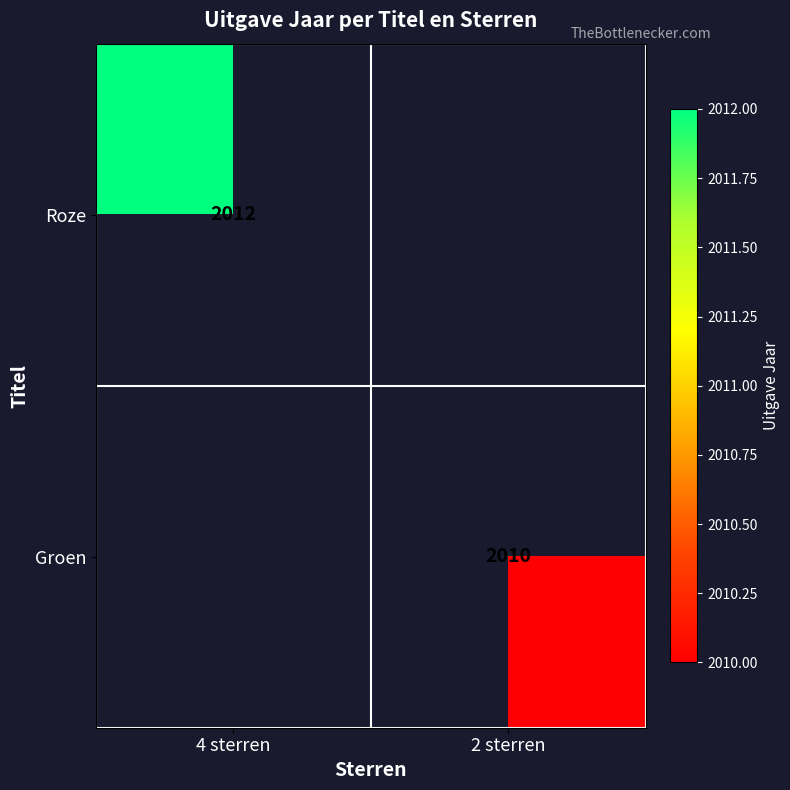

The Roze series shows 2012 at 4 sterren. True or false?

True